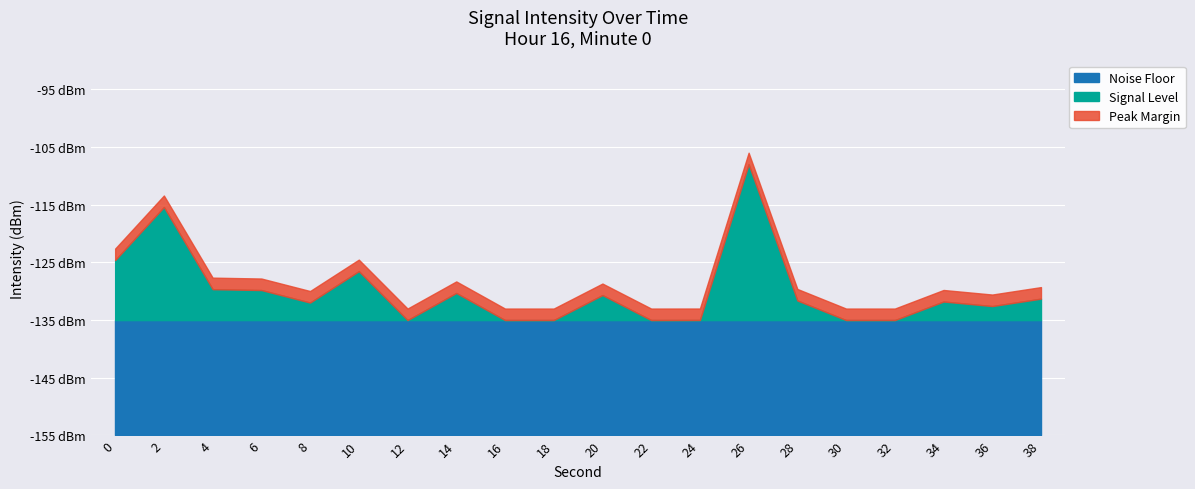

Reading left to right, what are all the values shown in this chart?

-124.6	-115.4	-129.6	-129.8	-132.0	-126.5	-139.0	-130.3	-140.5	-145.7	-130.7	-137.7	-135.0	-108.0	-131.6	-143.3	-137.2	-131.8	-132.6	-131.3